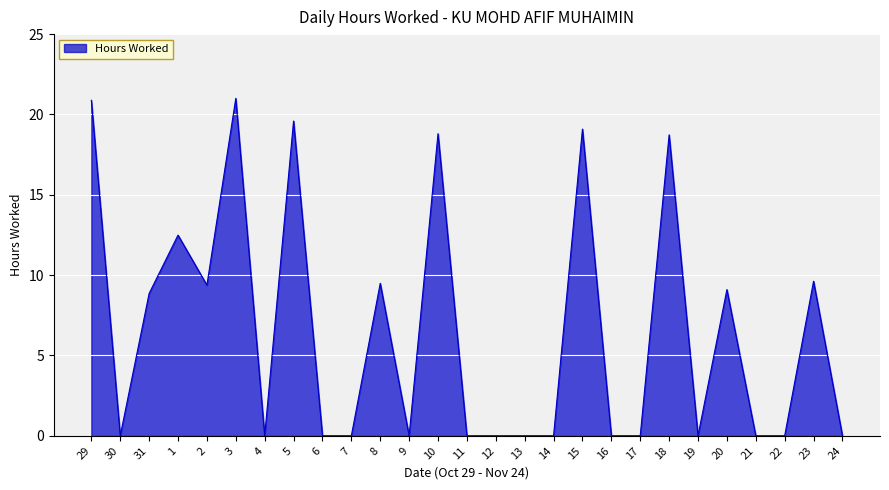

Is it true that the value at 3 is 5.7?

False